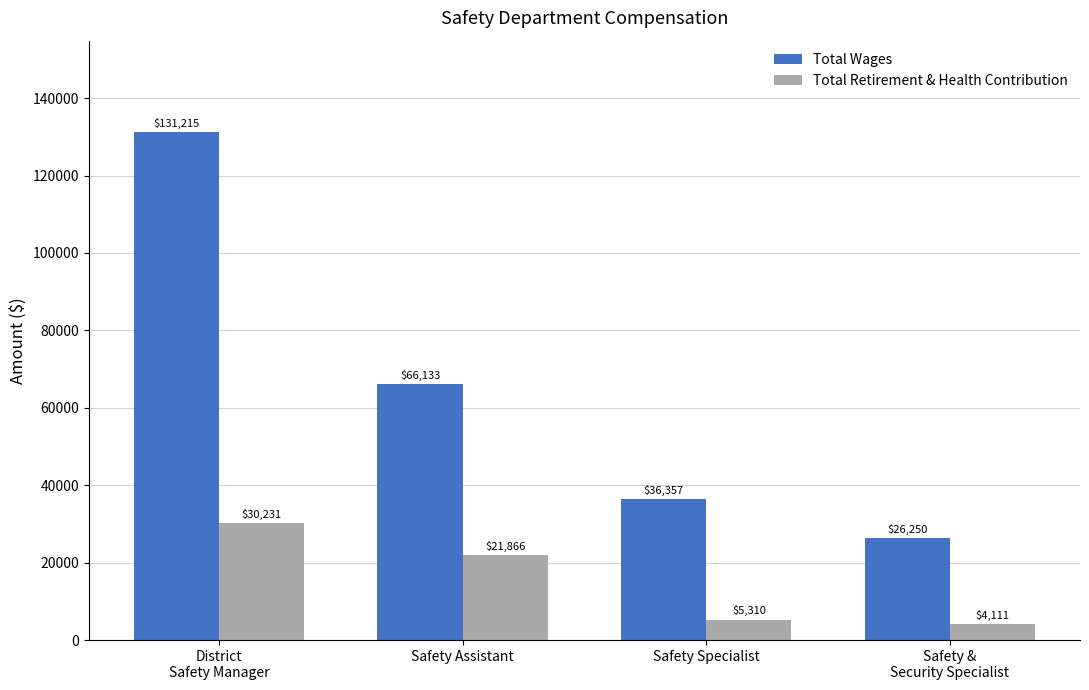

What are all the series names shown in the legend?

Total Wages, Total Retirement & Health Contribution